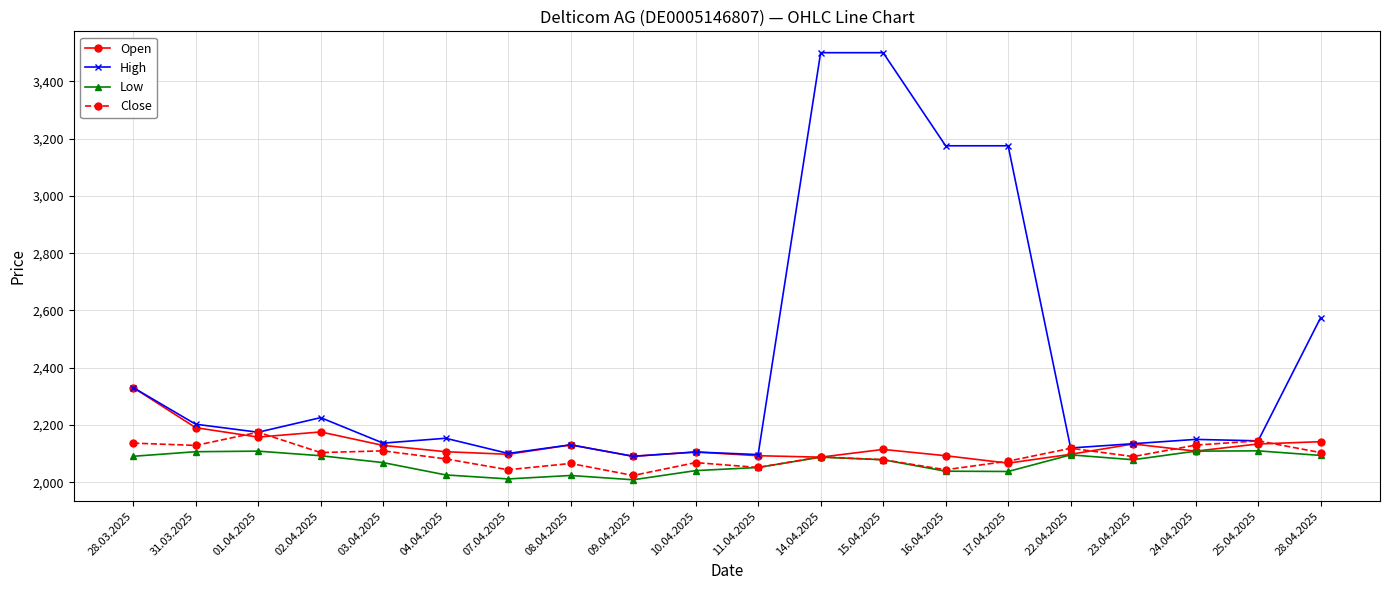

What is the difference between the Low values at 28.03.2025 and 04.04.2025?

65